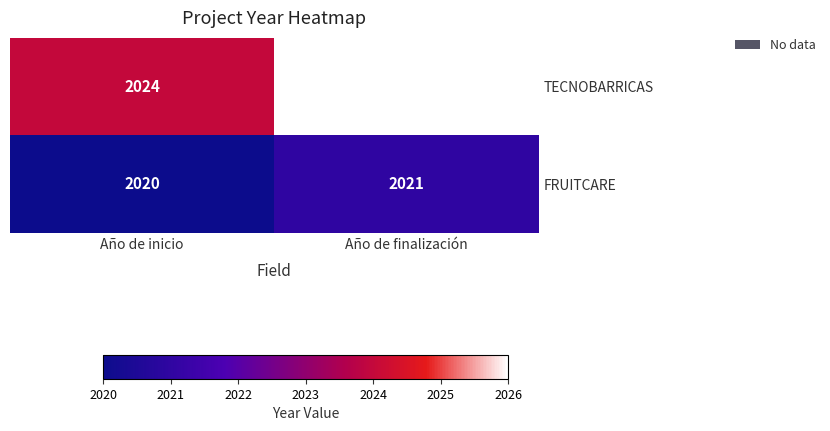

How many data points does each series have?

2